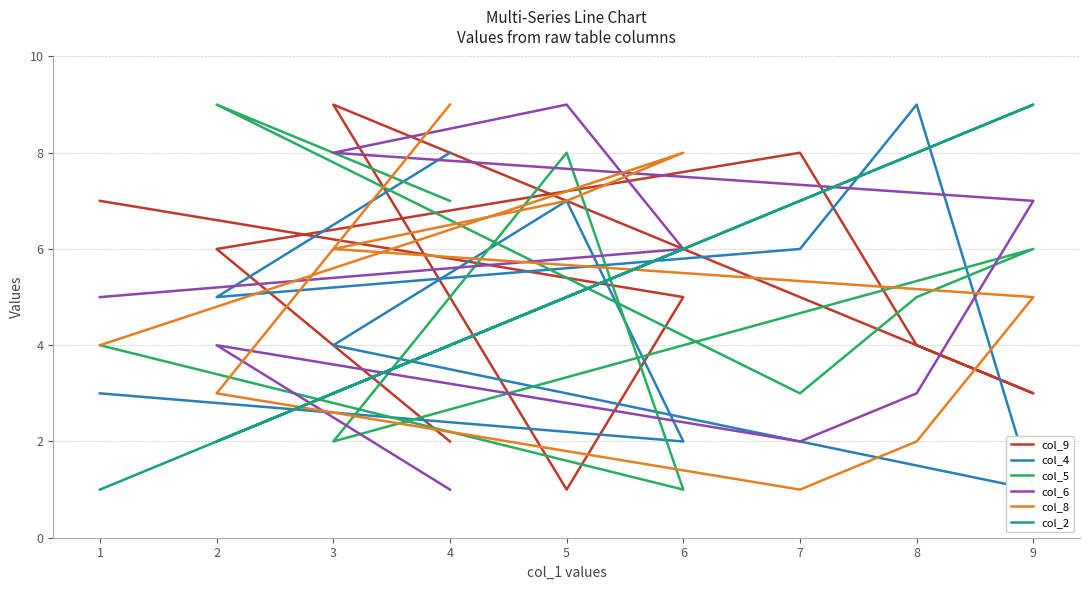

What is the spread (max minus min) of values at 8?

7